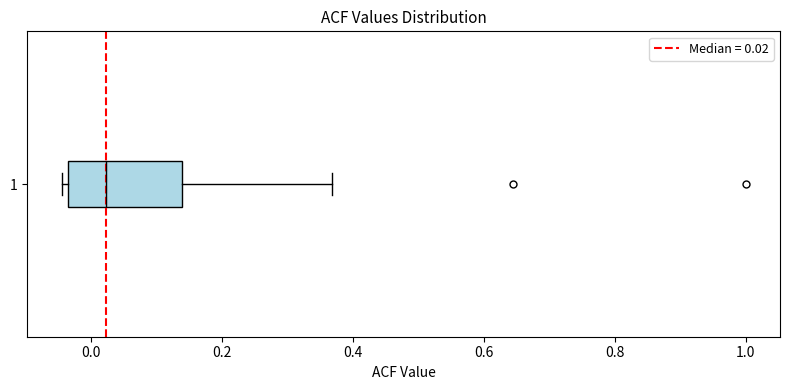

Transcribe this box plot: give where the median line is, the range the box spans, and where the two whiskers end, as read against the x-axis. The values are not printed on the chart, so give them approximately, as read against the axis.

median 0.02, box -0.04 to 0.14, whiskers -0.04 (just left of the box's left edge) to 0.36